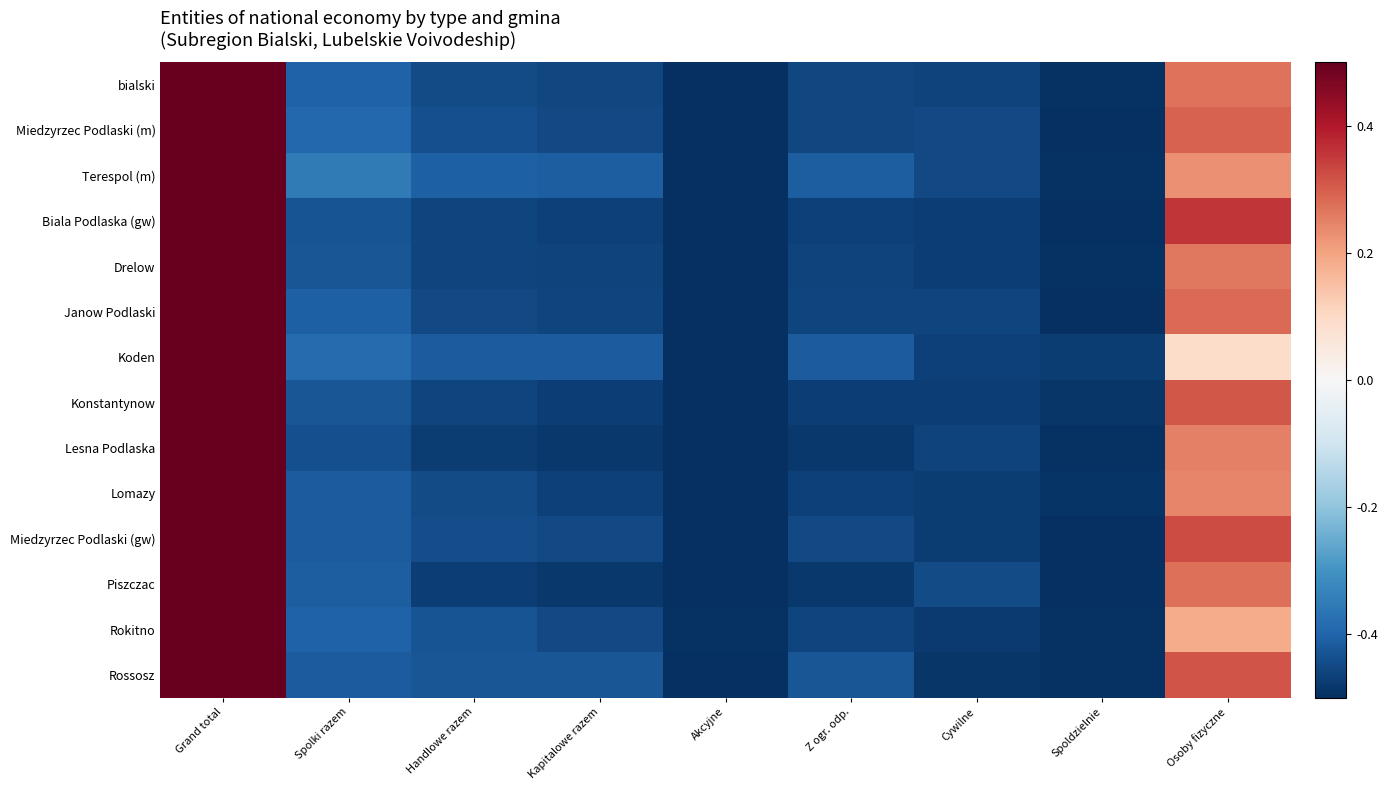

Which label corresponds to the smallest value in the chart?

Akcyjne